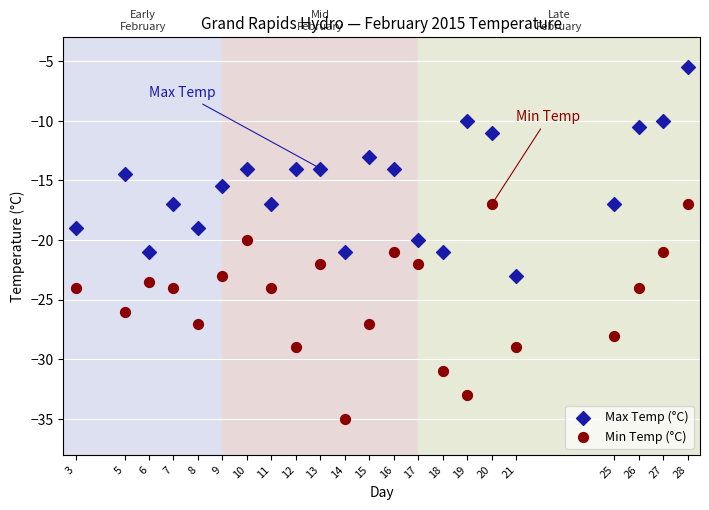

Which series reaches the maximum Y coordinate?

Max Temp (°C)